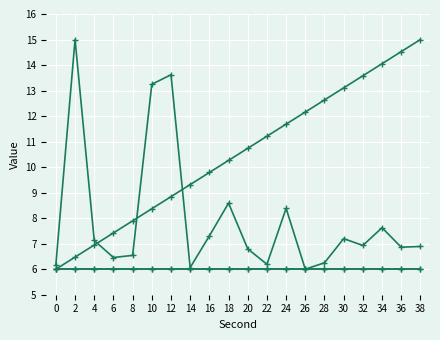

Does the chart have visible grid lines?

Yes